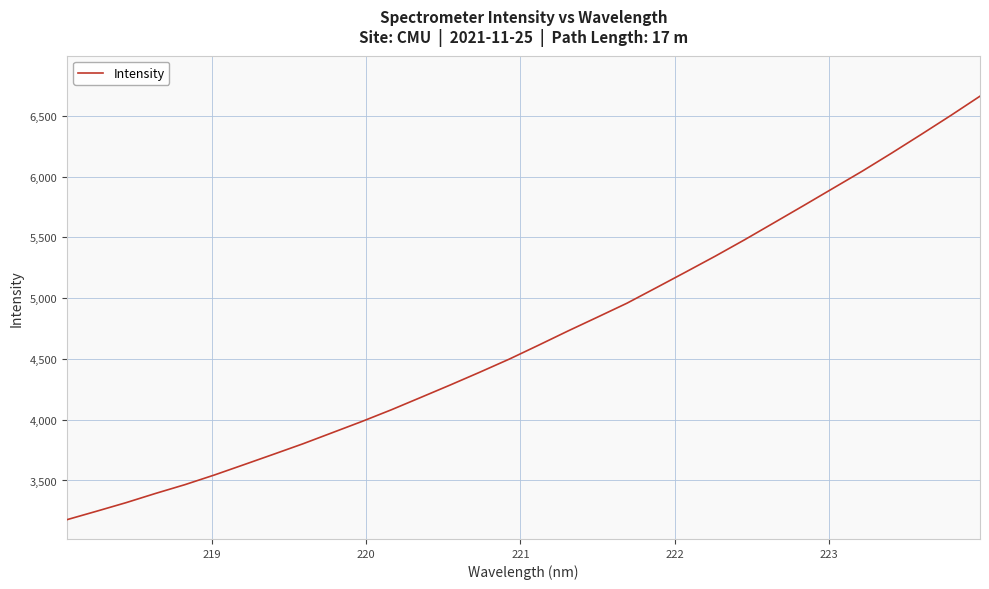

What is the minimum value shown in the chart?

3177.7